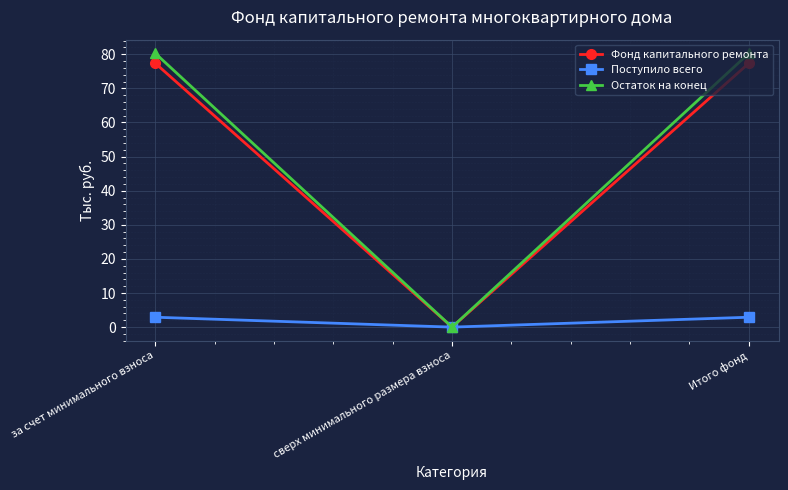

True or false: Остаток на конец has a value of 80.3 at за счет минимального взноса.

True